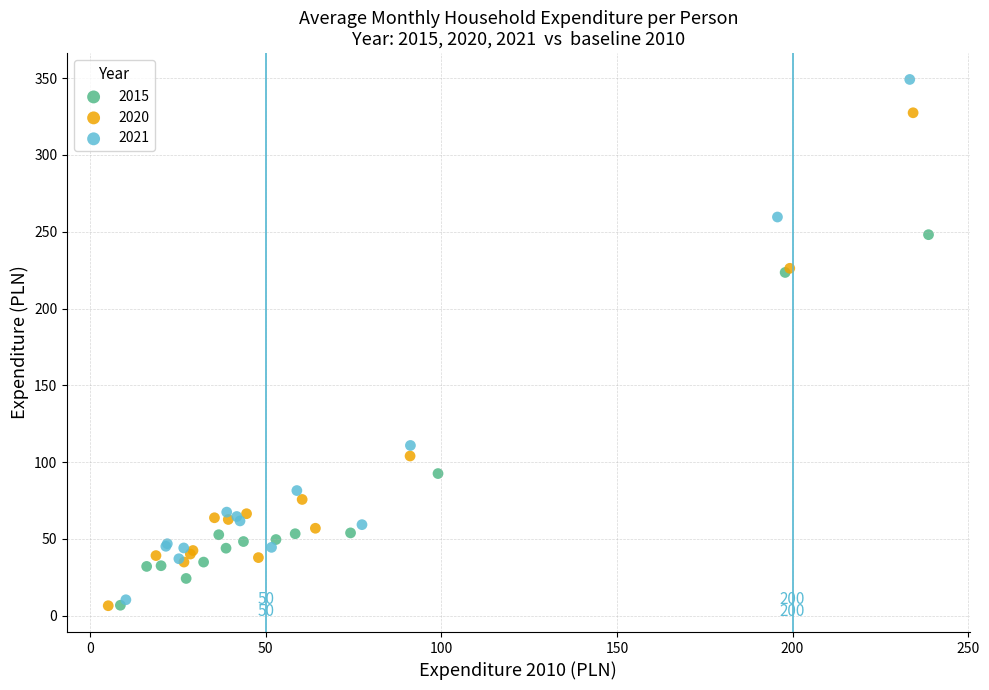

Which series contains the highest Y value?

2021